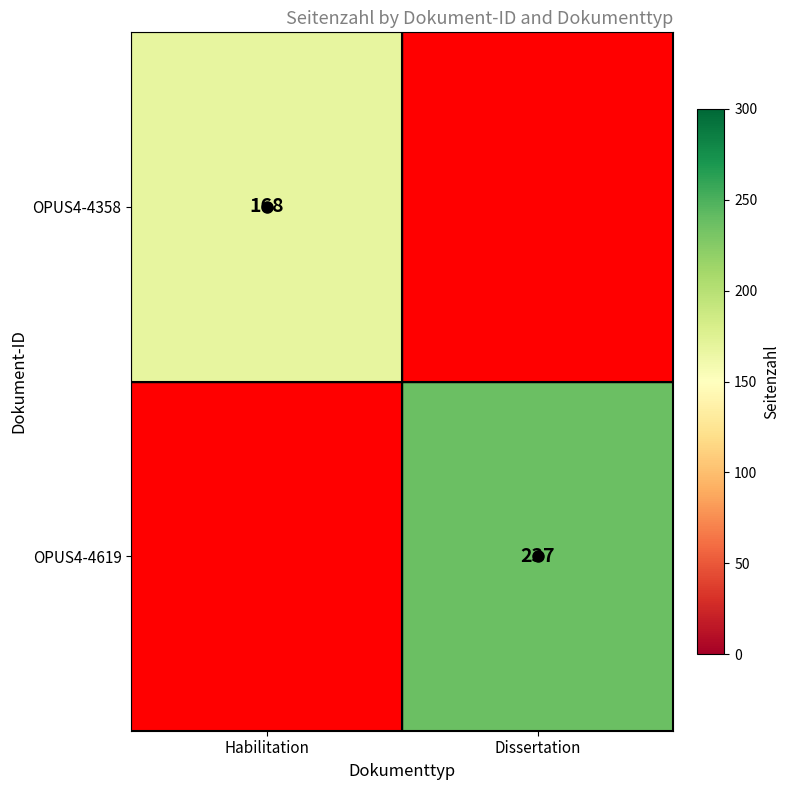

At how many categories does at least one series exceed 178?

1